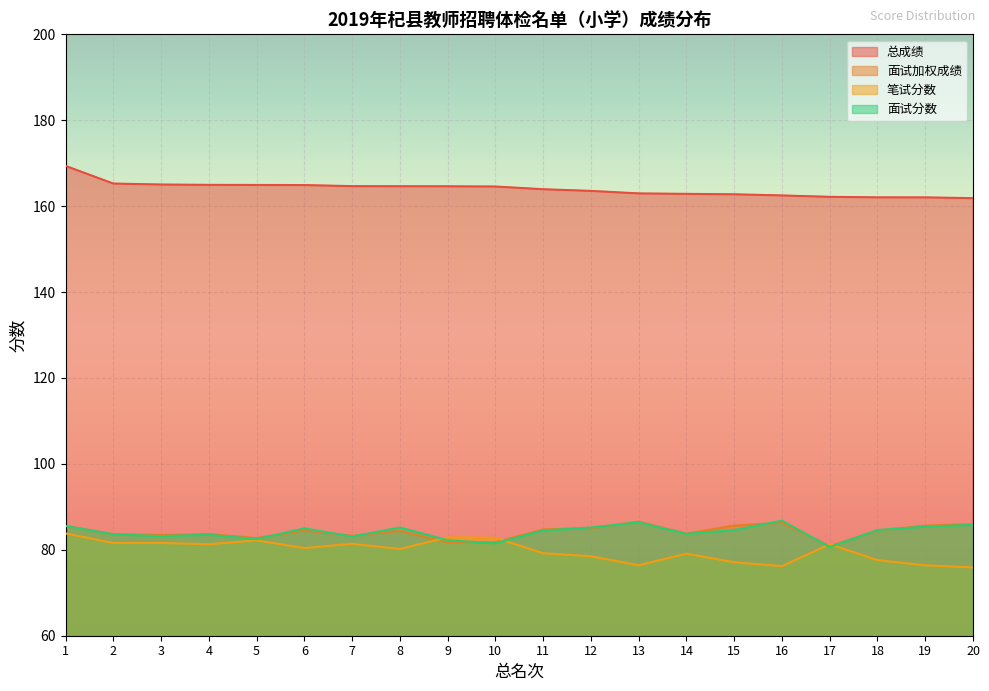

What is the difference between the 总成绩 values at 2 and 11?

1.3